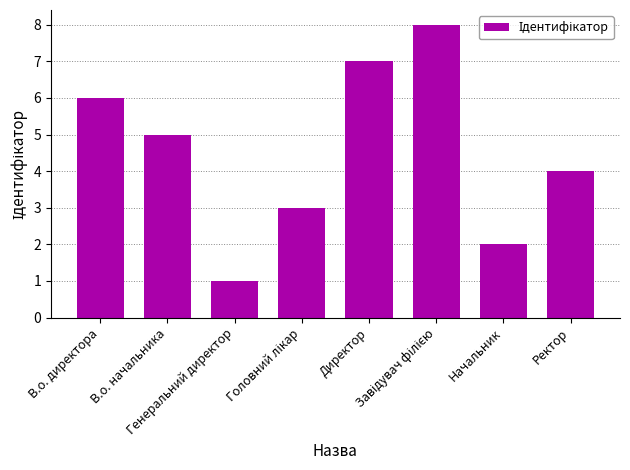

What is the maximum value shown in the chart?

8